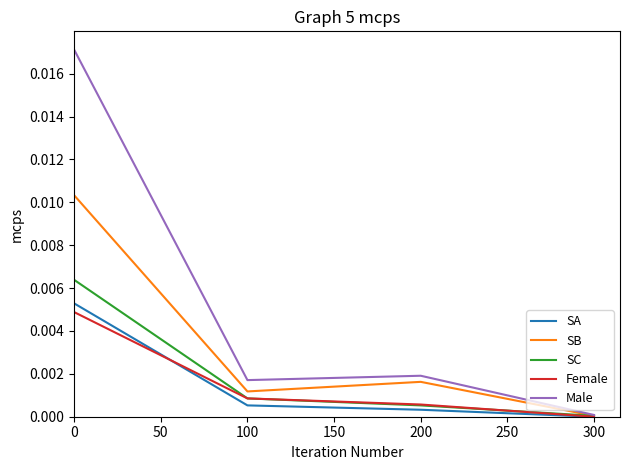

List the series in order of their peak value, highest first.

Male, SB, SC, SA, Female